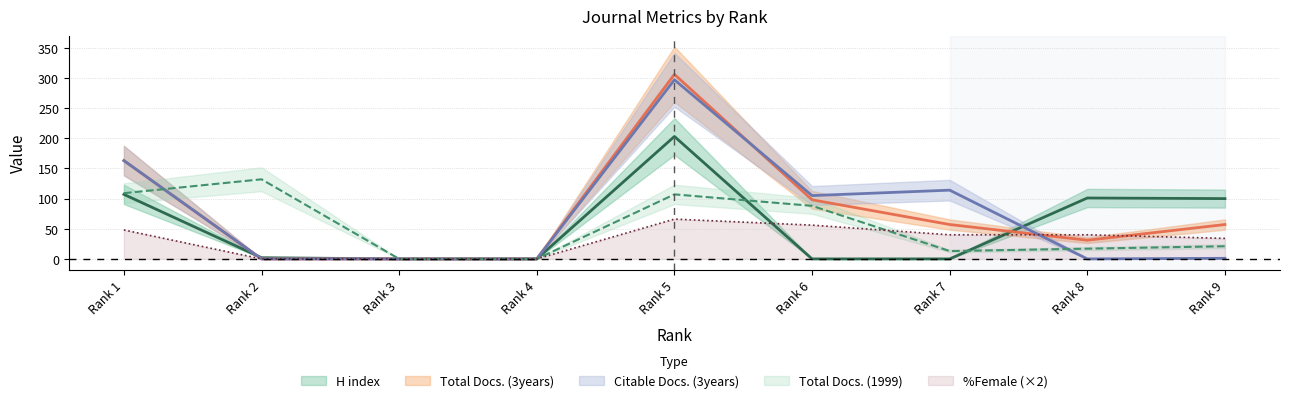

Which category has the highest value in the %Female (×2) series?

Rank 5